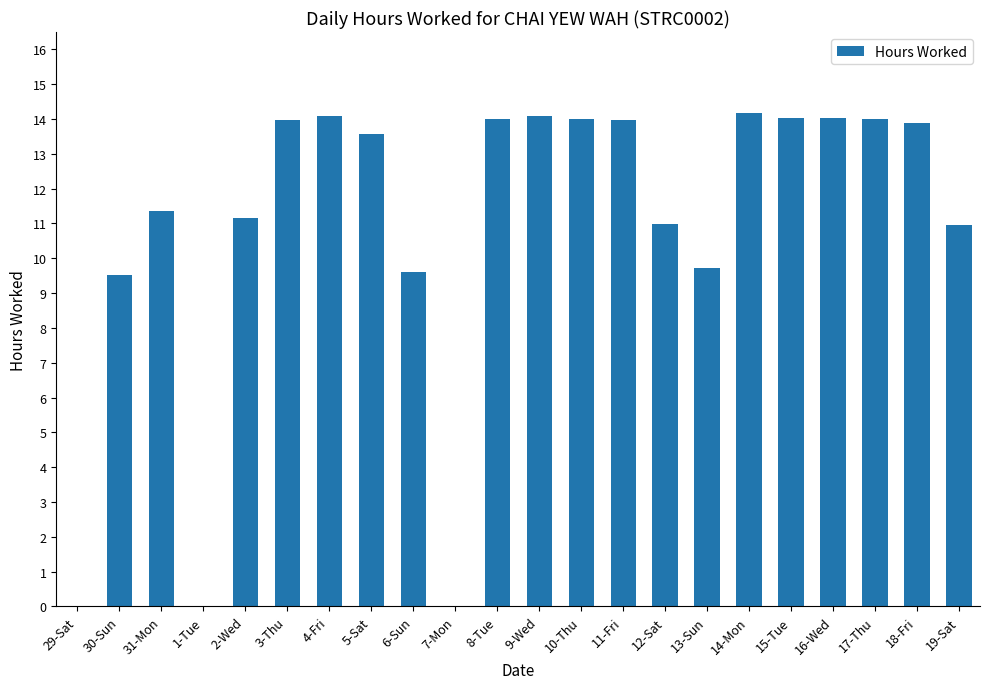

True or false: the data shows 18.5 at 10-Thu.

False